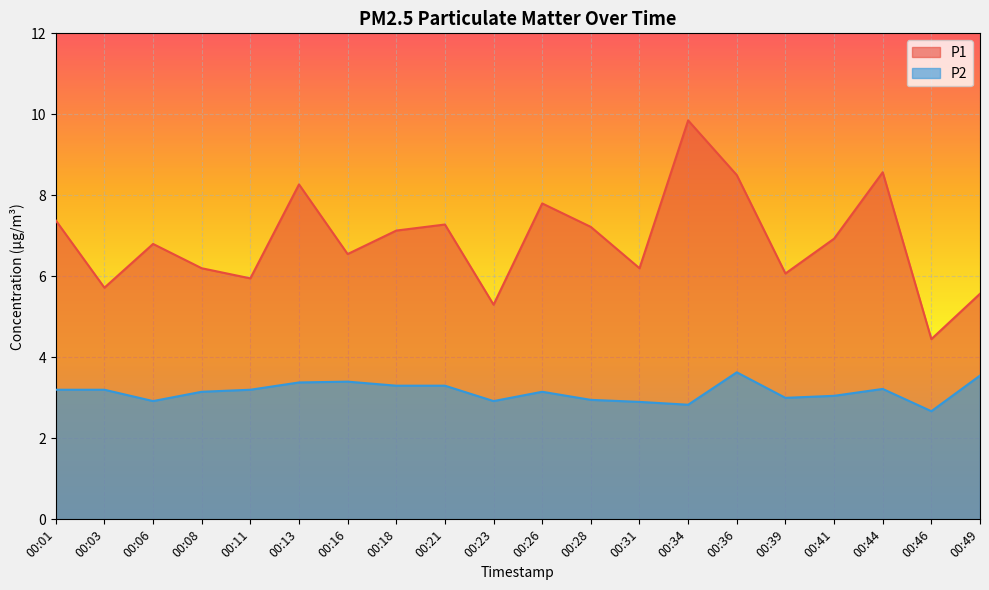

Reading right to left, extract all data points from this chart.

P1: 00:49=5.6	00:46=4.5	00:44=8.6	00:41=6.9	00:39=6.1	00:36=8.5	00:34=9.8	00:31=6.2	00:28=7.2	00:26=7.8	00:23=5.3	00:21=7.3	00:18=7.1	00:16=6.5	00:13=8.3	00:11=6.0	00:08=6.2	00:06=6.8	00:03=5.7	00:01=7.4
P2: 00:49=3.5	00:46=2.7	00:44=3.2	00:41=3.0	00:39=3.0	00:36=3.6	00:34=2.8	00:31=2.9	00:28=3.0	00:26=3.1	00:23=2.9	00:21=3.3	00:18=3.3	00:16=3.4	00:13=3.4	00:11=3.2	00:08=3.1	00:06=2.9	00:03=3.2	00:01=3.2